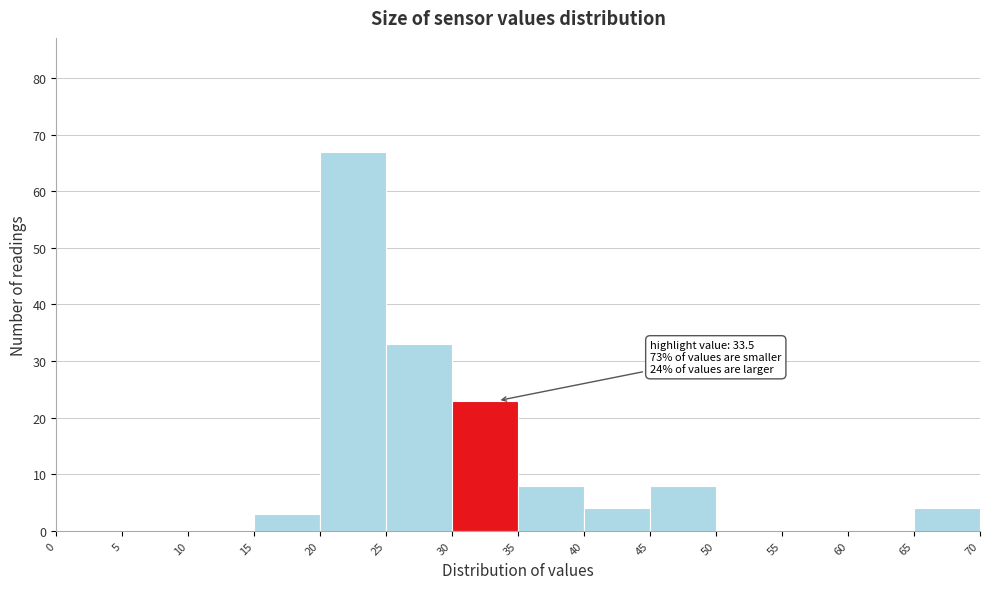

Over which range of the x-axis is the bar tallest?

20 to 25